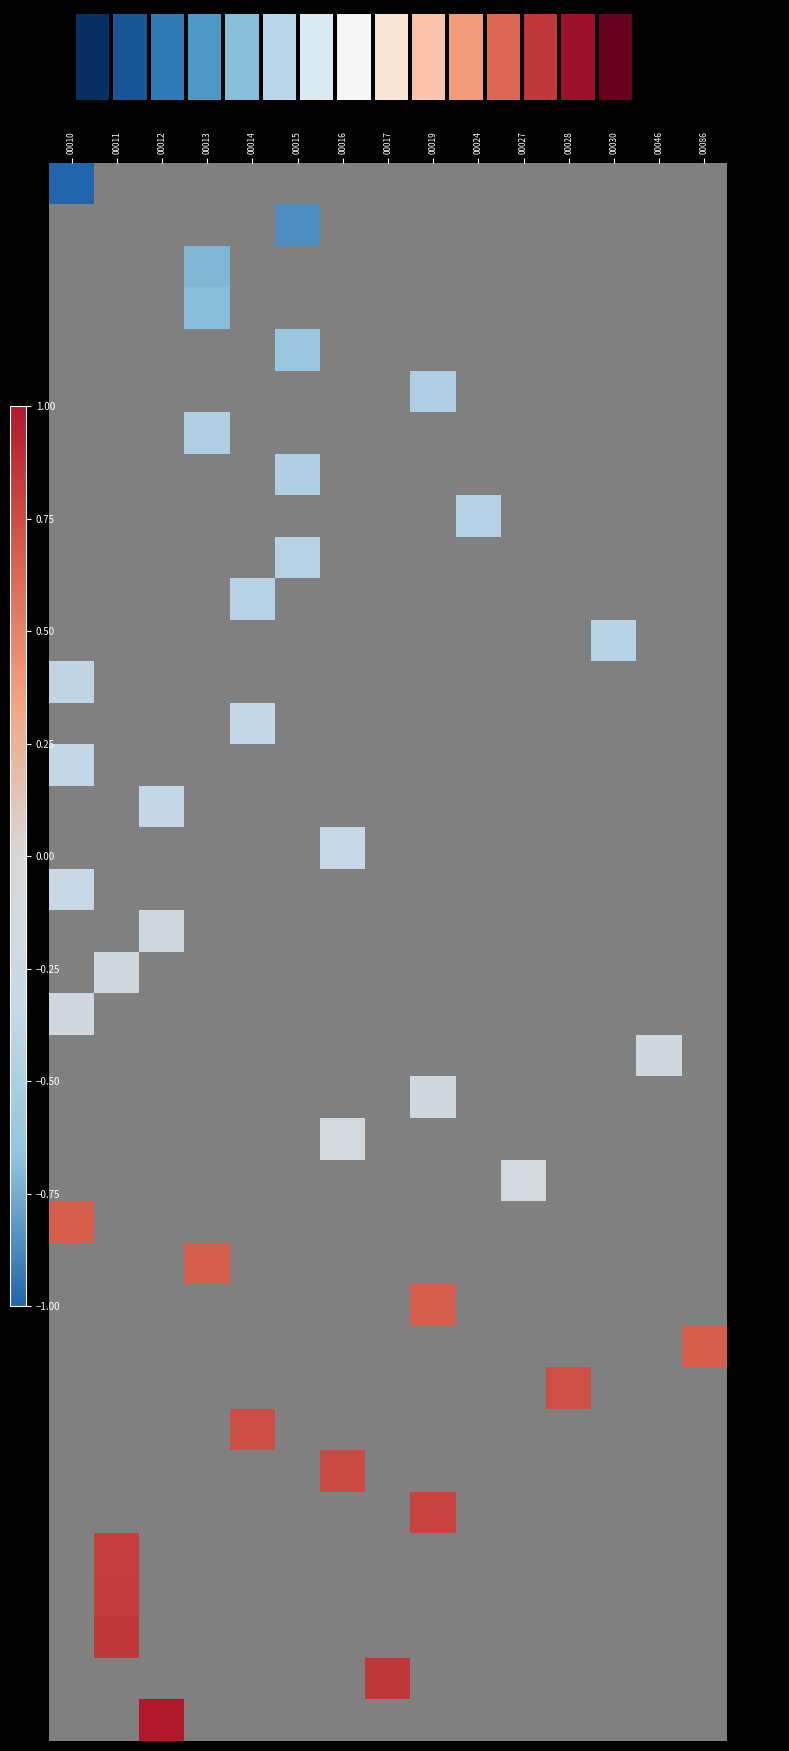

At 00046, list the series in order from smallest to largest.

216701987, 266702133, 314061946, 321212995, 344440474, 388139925, 391364650, 391364767, 398464354, 408729424, 408836542, 409734613, 422968511, 431681428, 432877389, 434030128, 439806589, 452207483, 484314737, 489844548, 492305735, 501996250, 502335383, 510858228, 513114785, 778764837, 778764845, 778764852, 778879338, 803477702, 805169638, 811560549, 822827937, 829996842, 832160113, 839569944, 842147571, 891379034